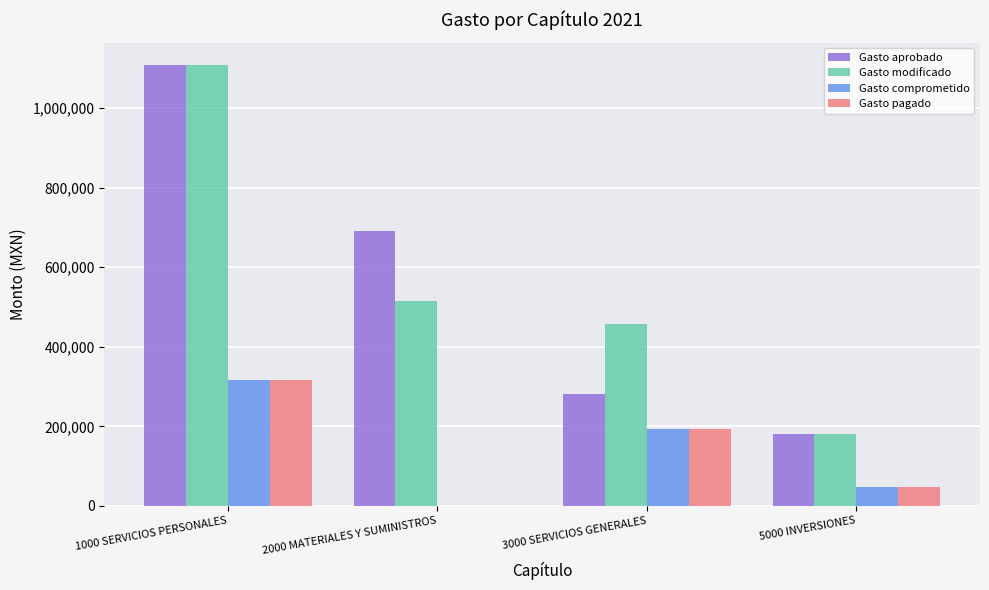

At which label is Gasto modificado closest to 644490?

2000 MATERIALES Y SUMINISTROS